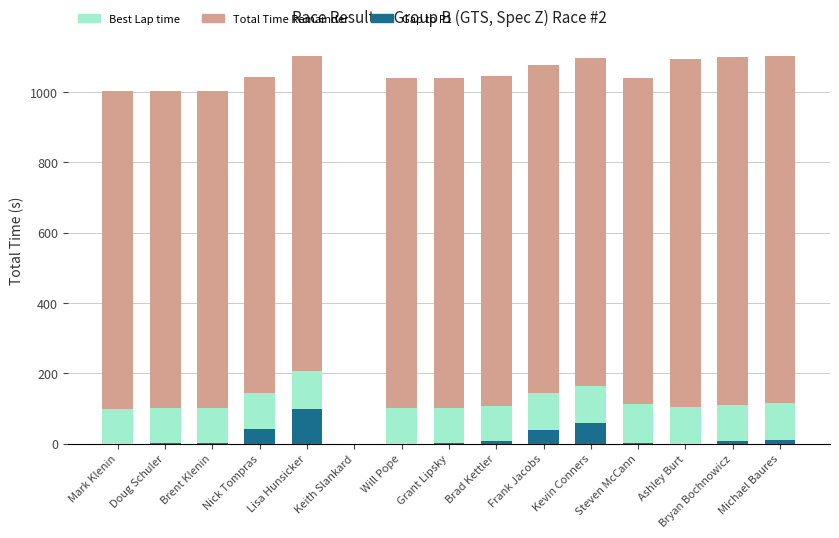

The Gap to P1 series shows 0.0 at Mark Klenin. True or false?

True